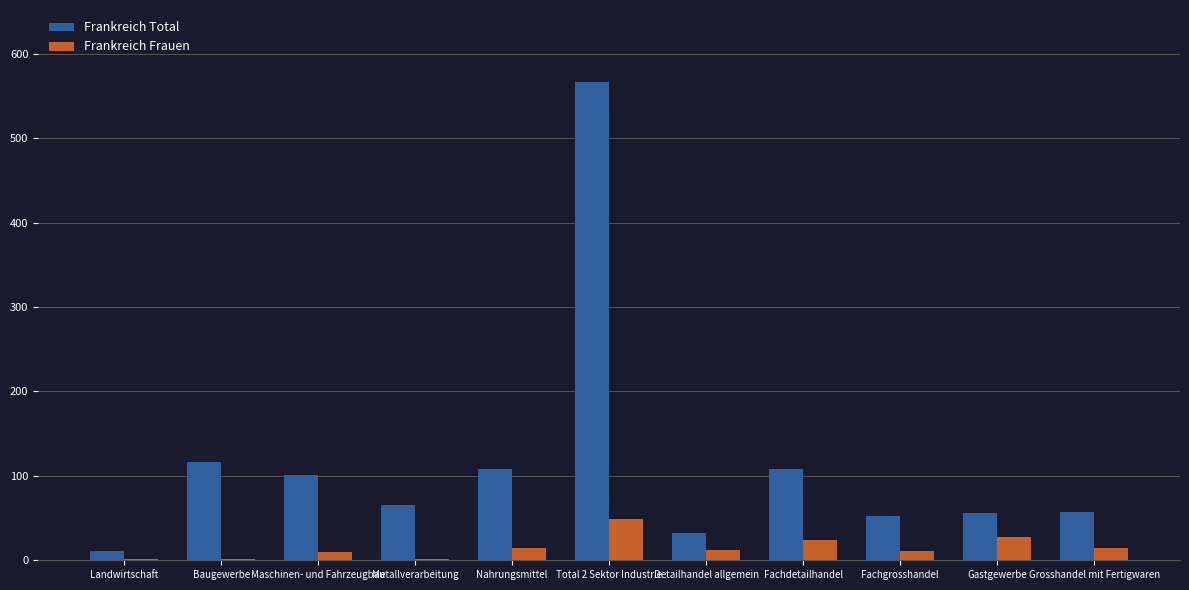

How many bars are there in each group?

2